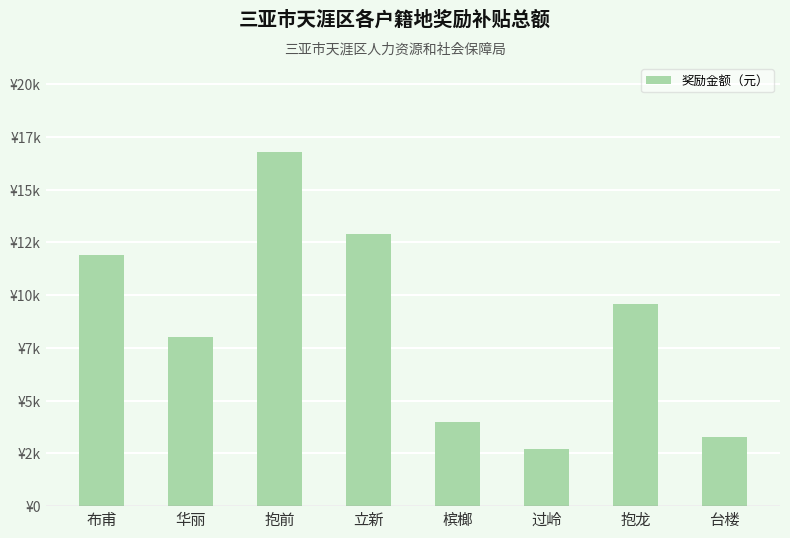

Are the bars horizontal?

No